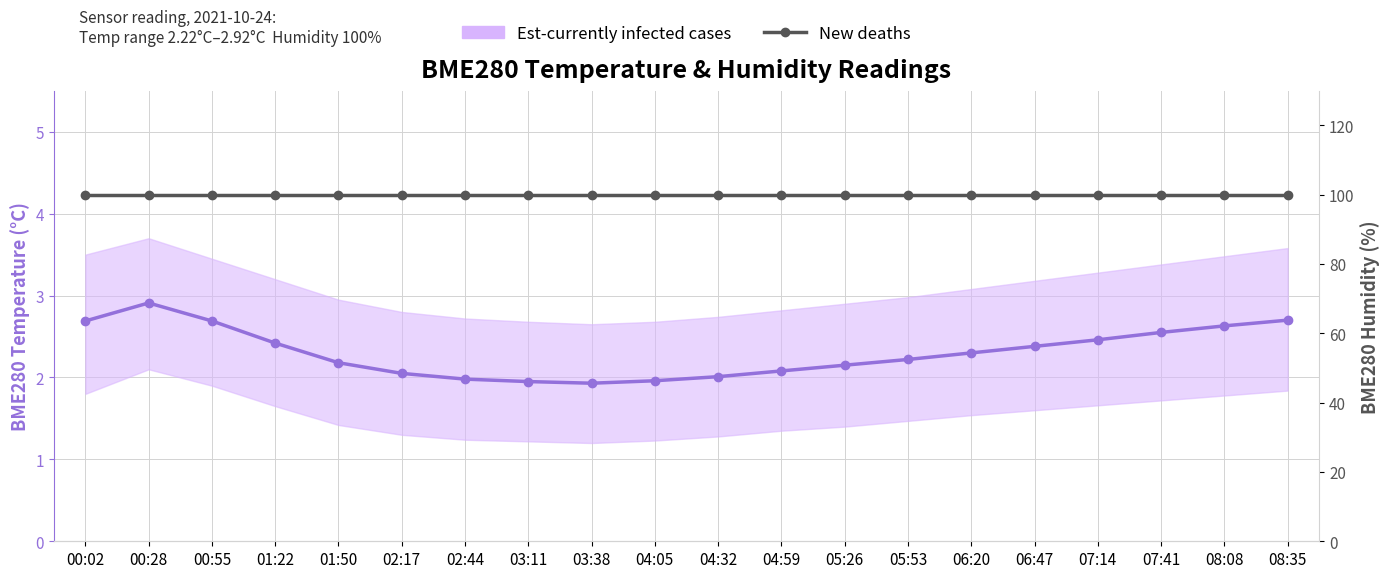

How many lines are shown in the chart?

2